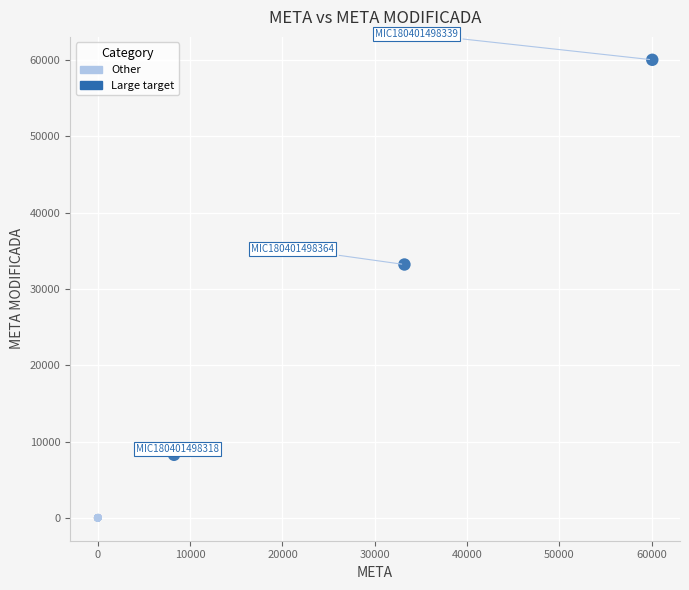

Which series has the widest spread of Y values?

Large target